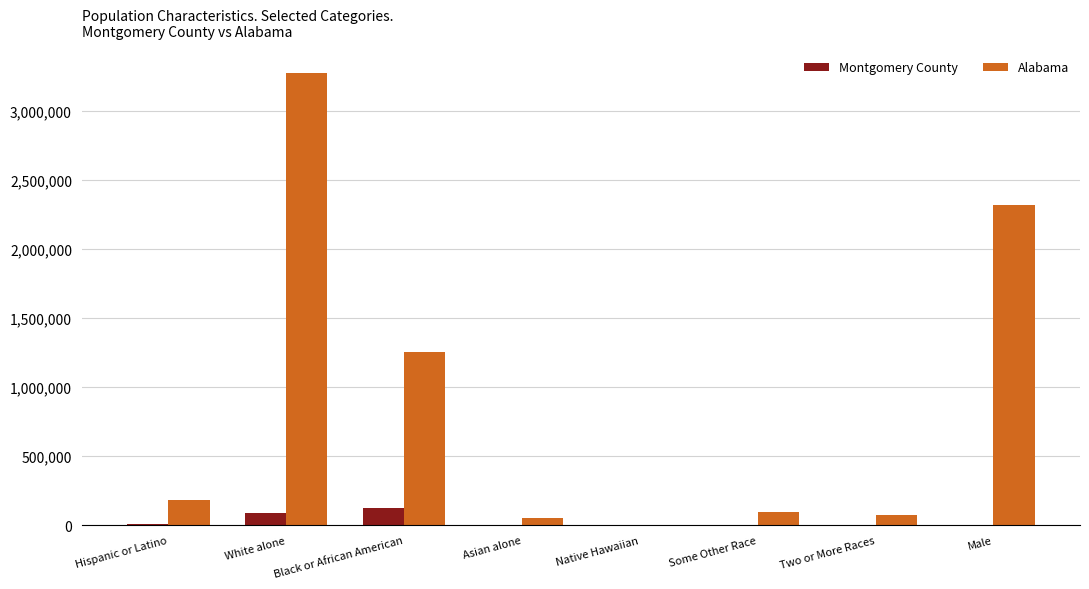

At which category does the chart reach its peak across all series?

White alone